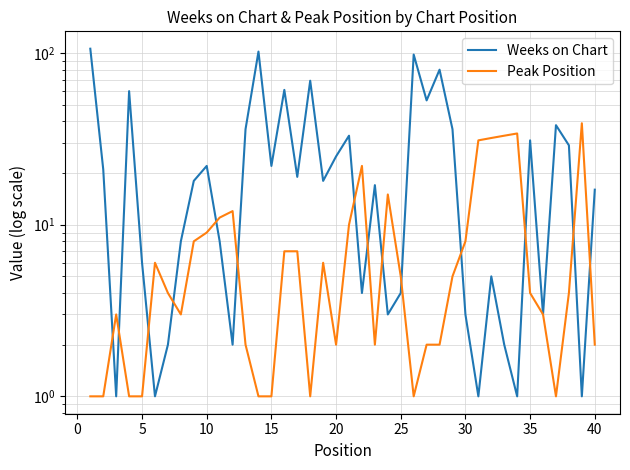

Does the chart display data point markers on the line(s)?

No